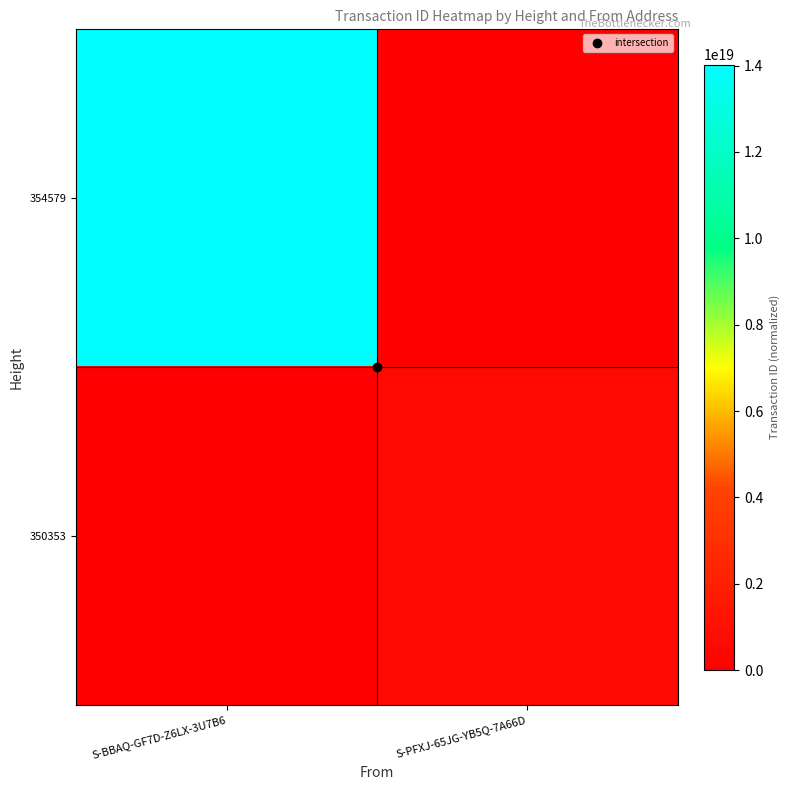

List the series in order of their overall mean, lowest first.

350353, 354579